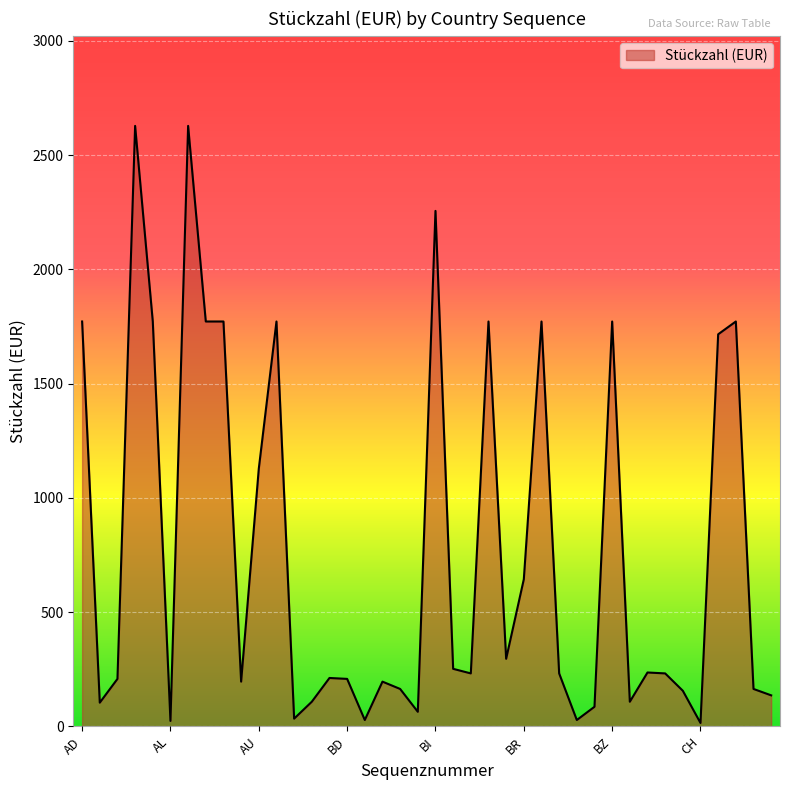

What is the maximum value shown in the chart?

2628